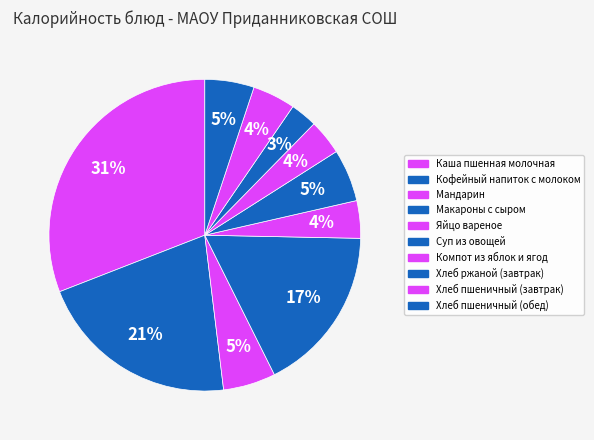

How many slices are in this pie chart?

10